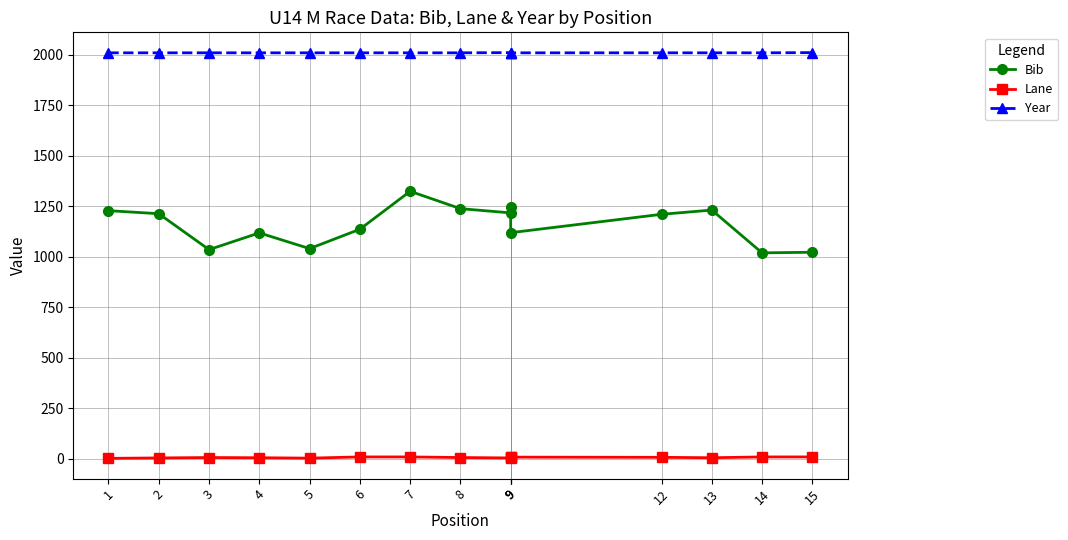

What is the greatest value displayed?

2011